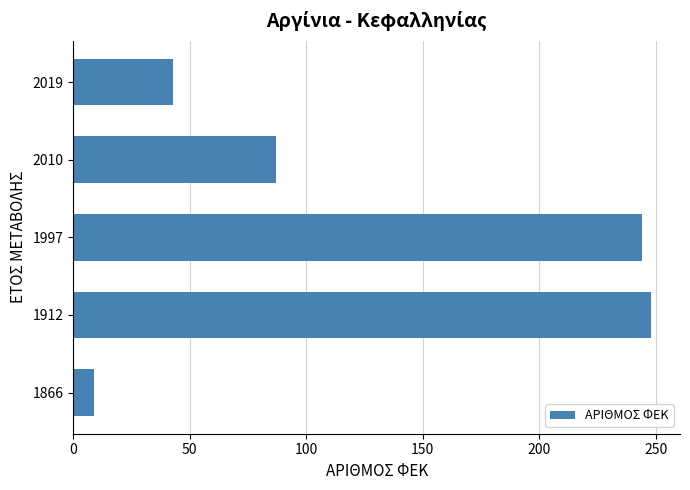

Rank the categories by value from highest to lowest.

1912, 1997, 2010, 2019, 1866